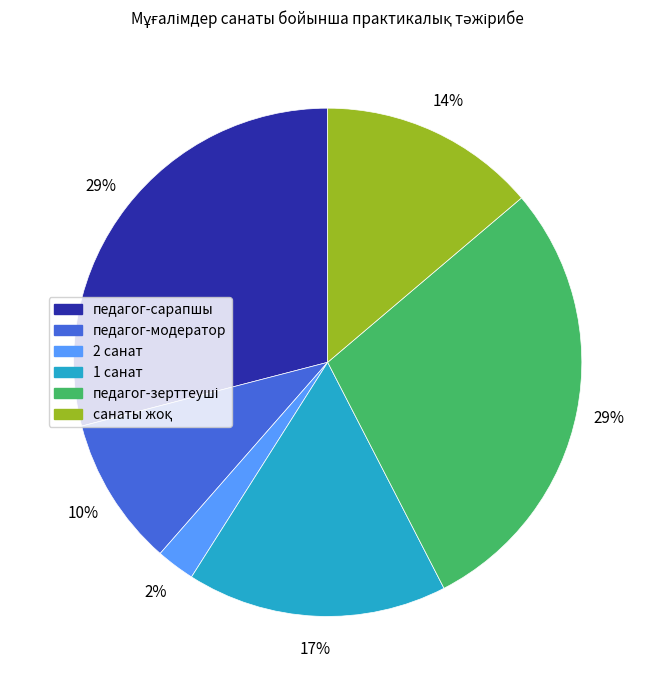

Is педагог-сарапшы the majority of the pie?

No